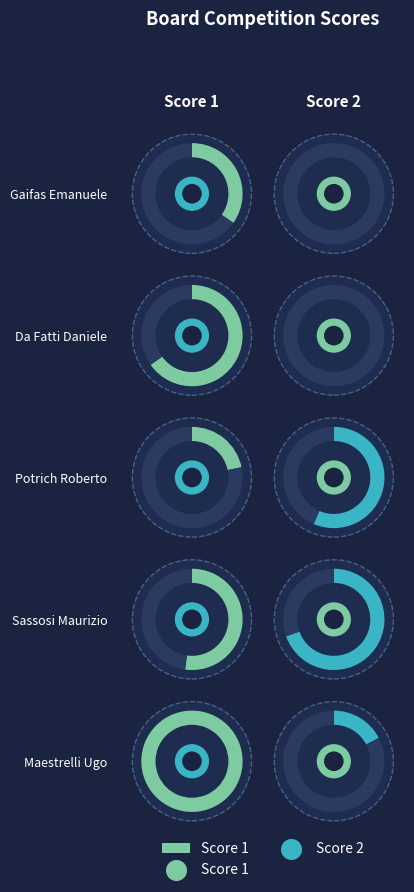

What is the sum of all Sassosi Maurizio "Bob" values?

28